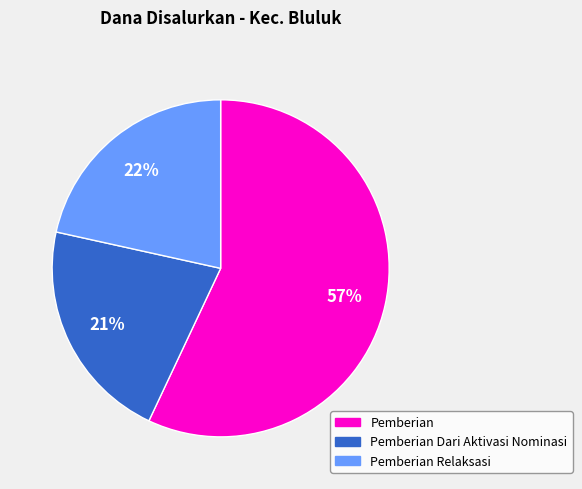

Is there any slice that represents more than half of the pie?

Yes